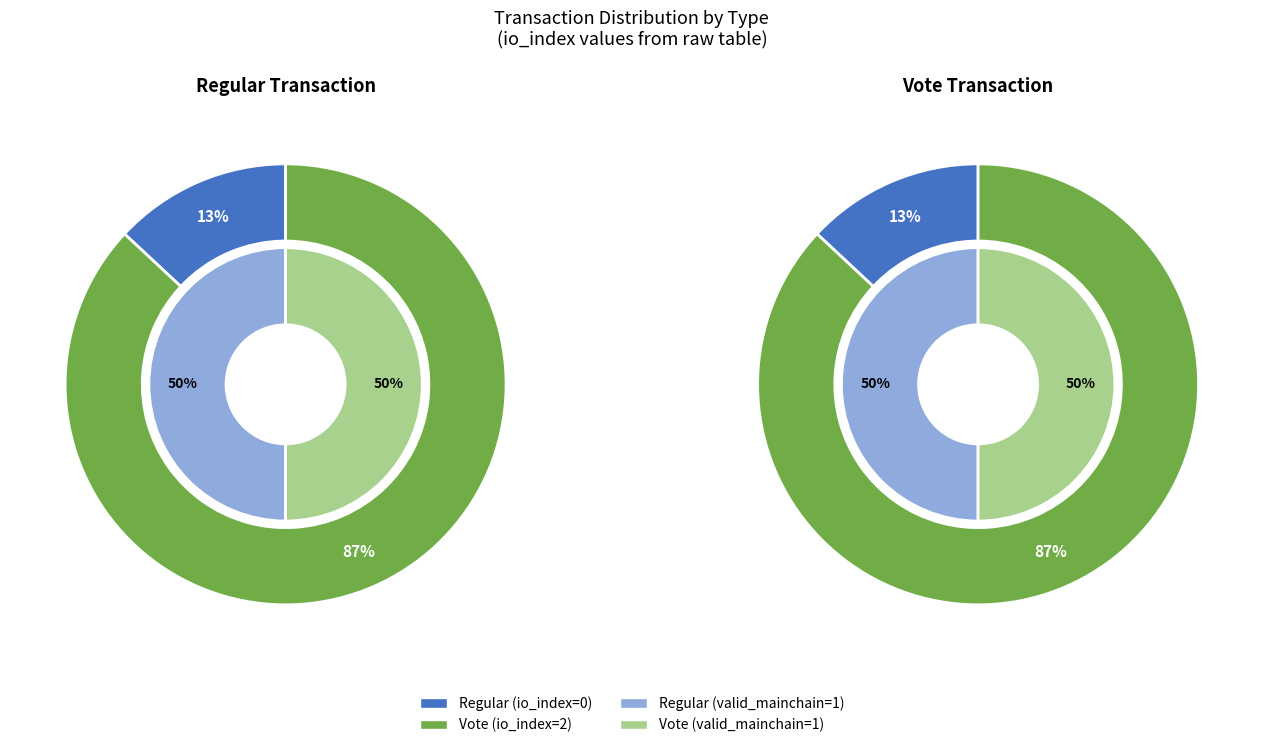

Which category accounts for the majority?

Vote